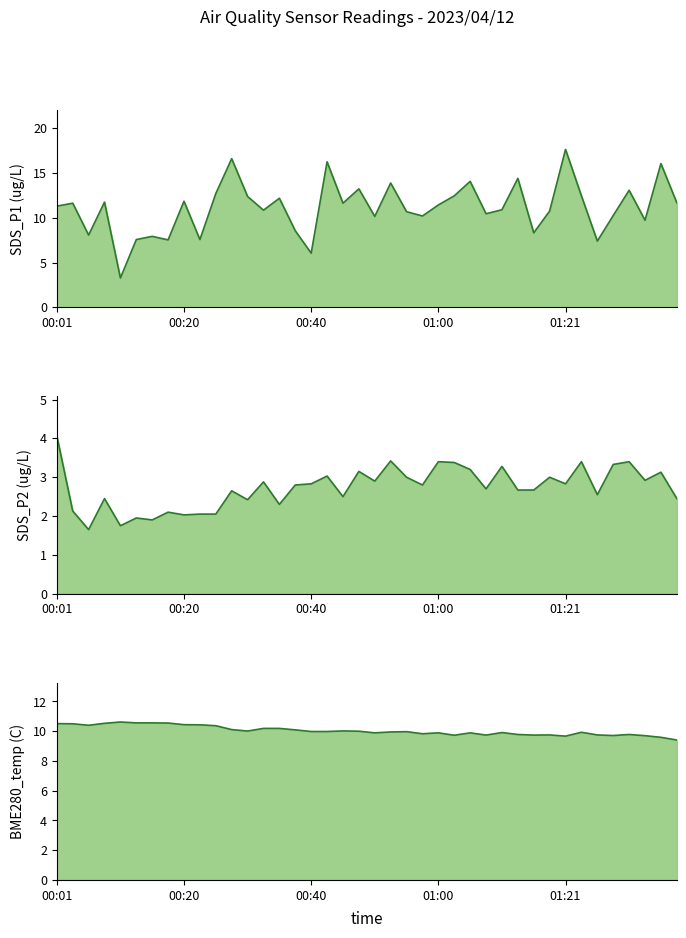

What position from the left is 01:21?

33